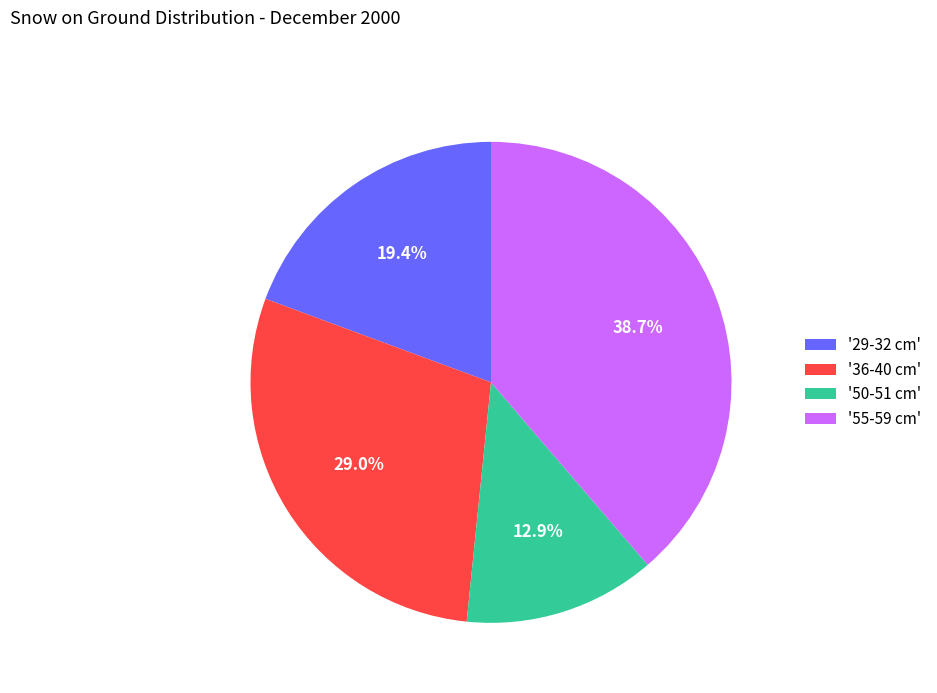

What is the largest slice in the pie chart?

'55-59 cm'